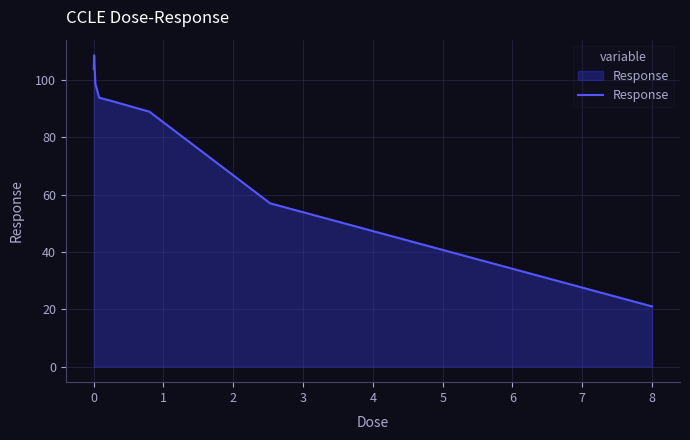

What is the minimum value shown in the chart?

21.0